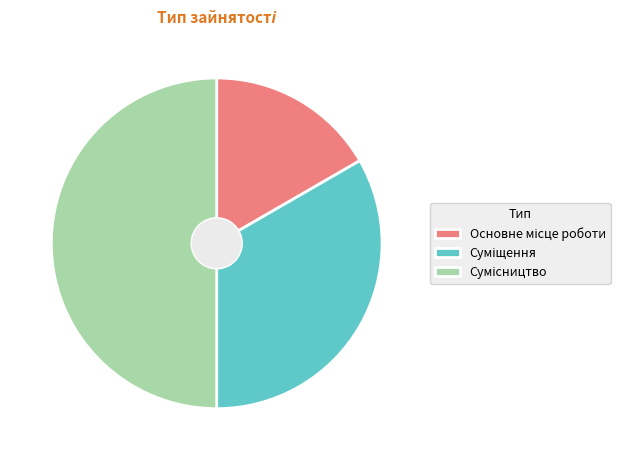

Count the number of slices in the pie.

3